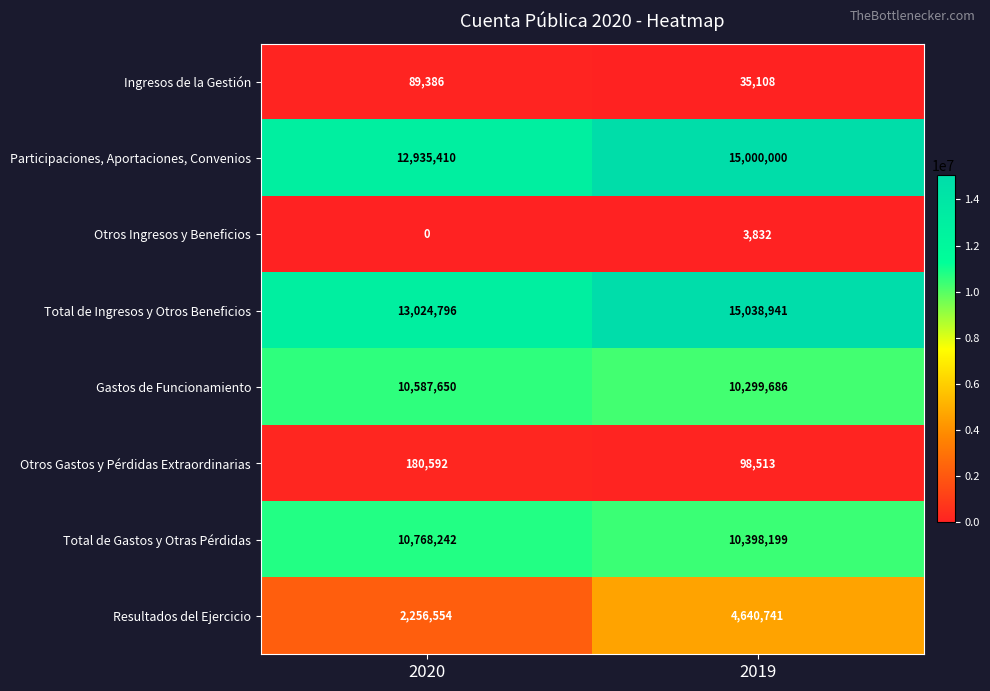

Reading left to right, list all the values displayed in this chart.

Ingresos de la Gestión: 2020=89386	2019=35108
Participaciones, Aportaciones, Convenios: 2020=12935410	2019=15000000
Otros Ingresos y Beneficios: 2020=0	2019=3832
Total de Ingresos y Otros Beneficios: 2020=13024796	2019=15038941
Gastos de Funcionamiento: 2020=10587650	2019=10299686
Otros Gastos y Pérdidas Extraordinarias: 2020=180592	2019=98513
Total de Gastos y Otras Pérdidas: 2020=10768242	2019=10398199
Resultados del Ejercicio: 2020=2256554	2019=4640741